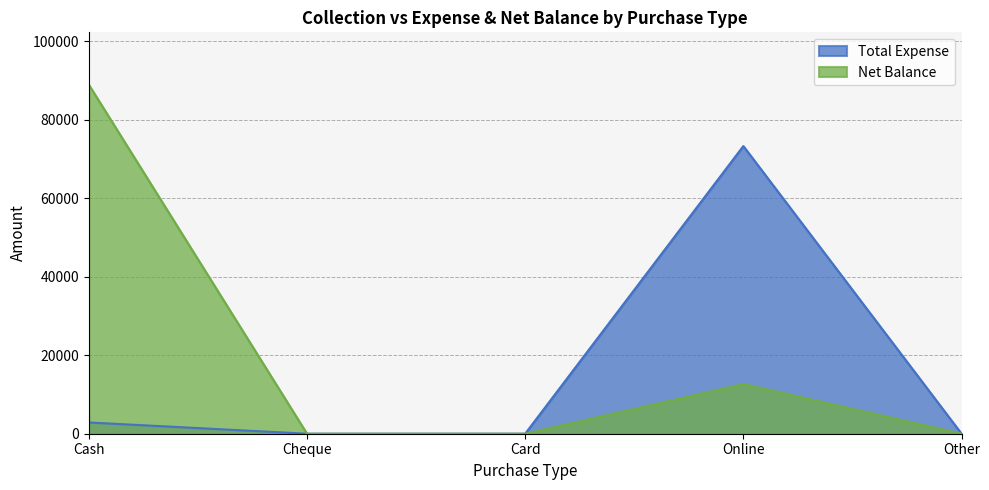

What is the difference between the Total Expense values at Cheque and Online?

73333